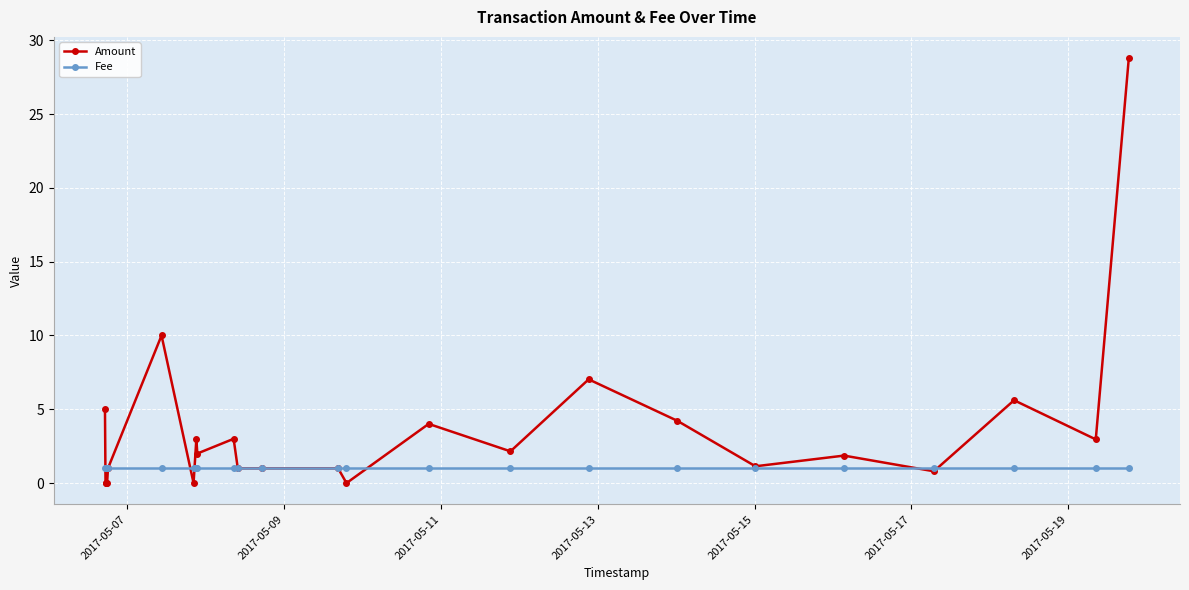

How many times do Amount and Fee cross each other?

6